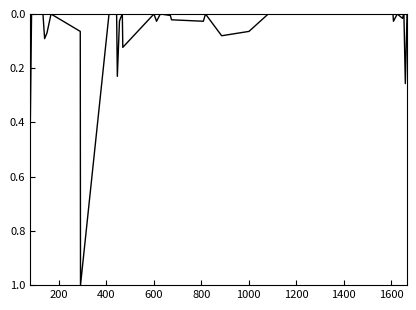

Reading left to right, what are all the values shown in this chart?

0.4	0.0	0.0	0.0	0.1	0.1	0.0	0.1	1.0	0.0	0.0	0.2	0.0	0.0	0.0	0.1	0.0	0.0	0.0	0.0	0.0	0.0	0.0	0.1	0.1	0.0	0.0	0.0	0.0	0.0	0.0	0.0	0.0	0.0	0.0	0.3	0.0	0.0